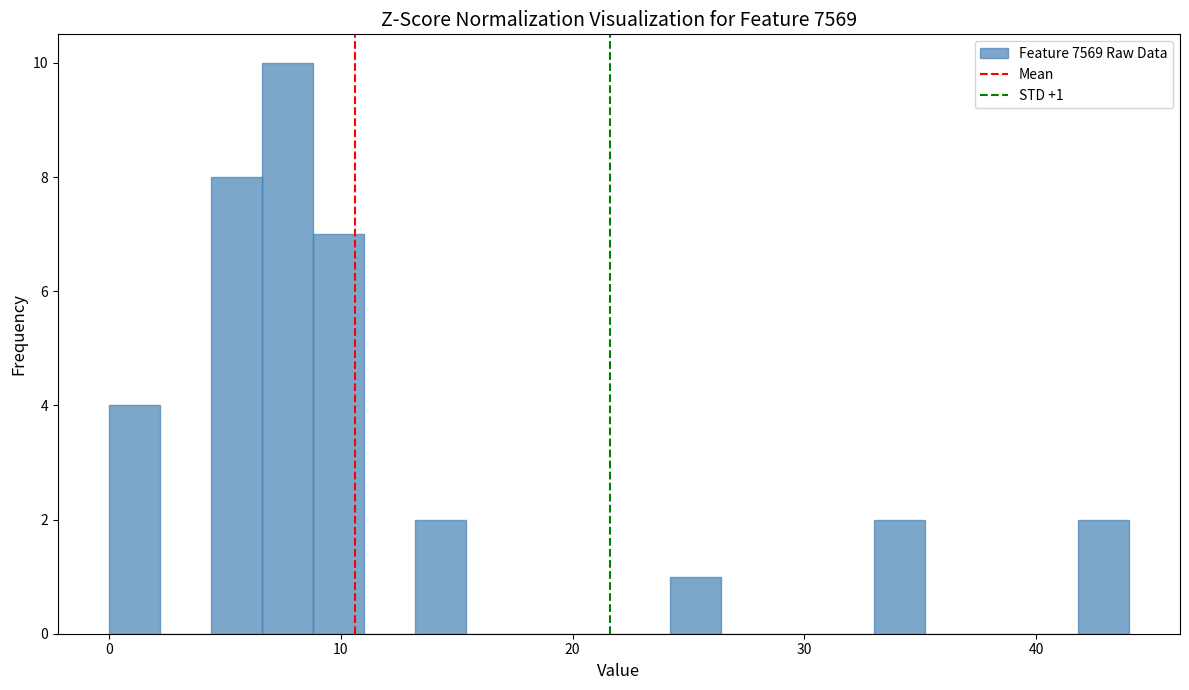

Around what value on the x-axis is the tallest bar? Give the approximate position of its centre, as read against the axis.

8